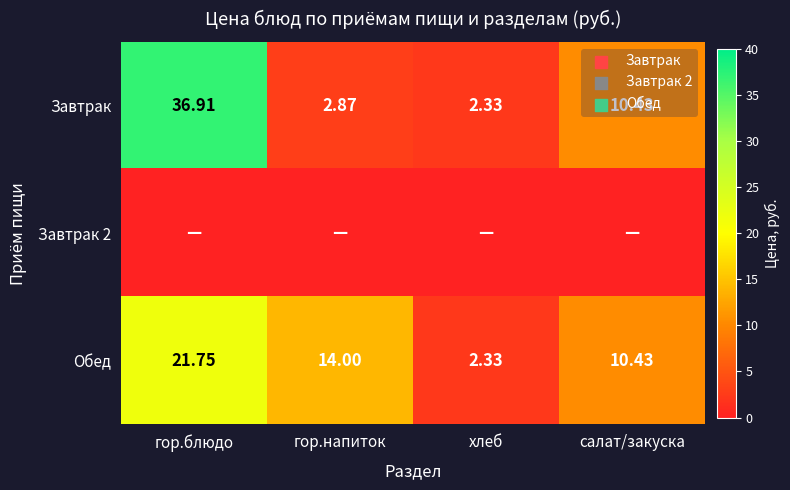

At which label does Обед first exceed 14?

гор.блюдо